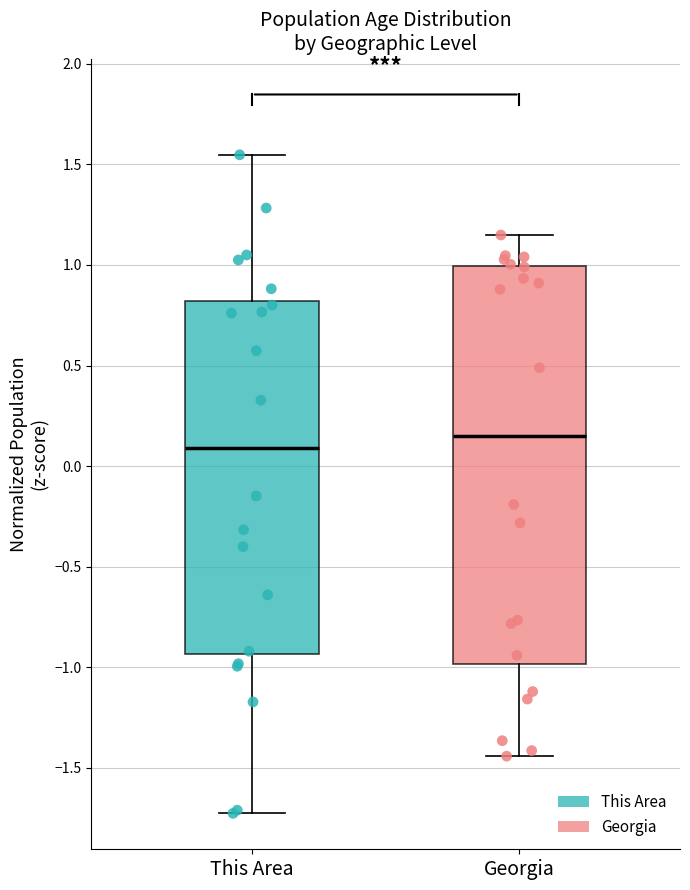

Where does the median line of the box for Georgia sit on the y-axis? The values are not printed on the chart, so give them approximately, as read against the axis.

0.15